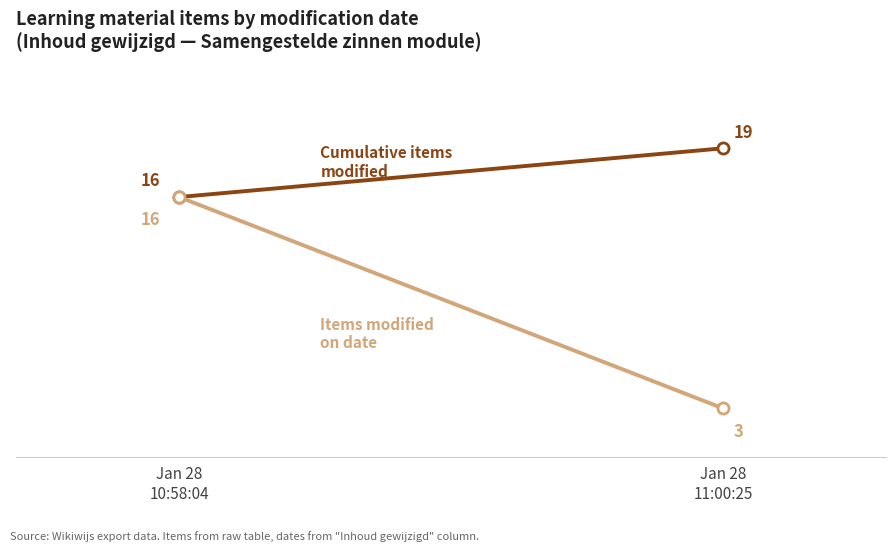

Which series changed the most between Jan 28
10:58:04 and Jan 28
11:00:25?

Items modified on date